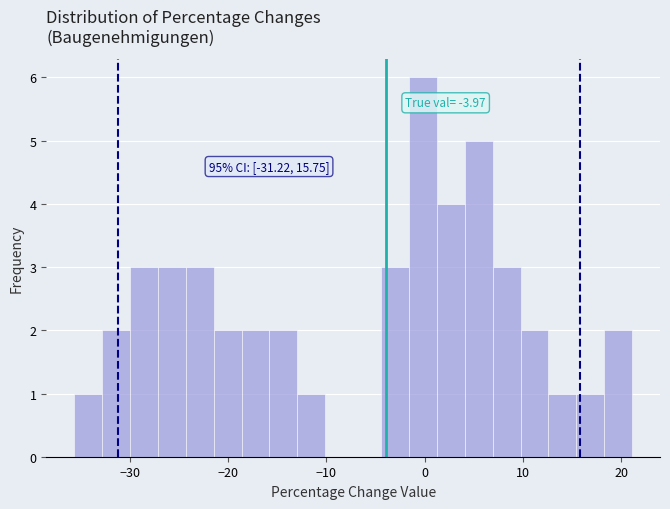

Around what value on the x-axis is the tallest bar? Give the approximate position of its centre, as read against the axis.

0